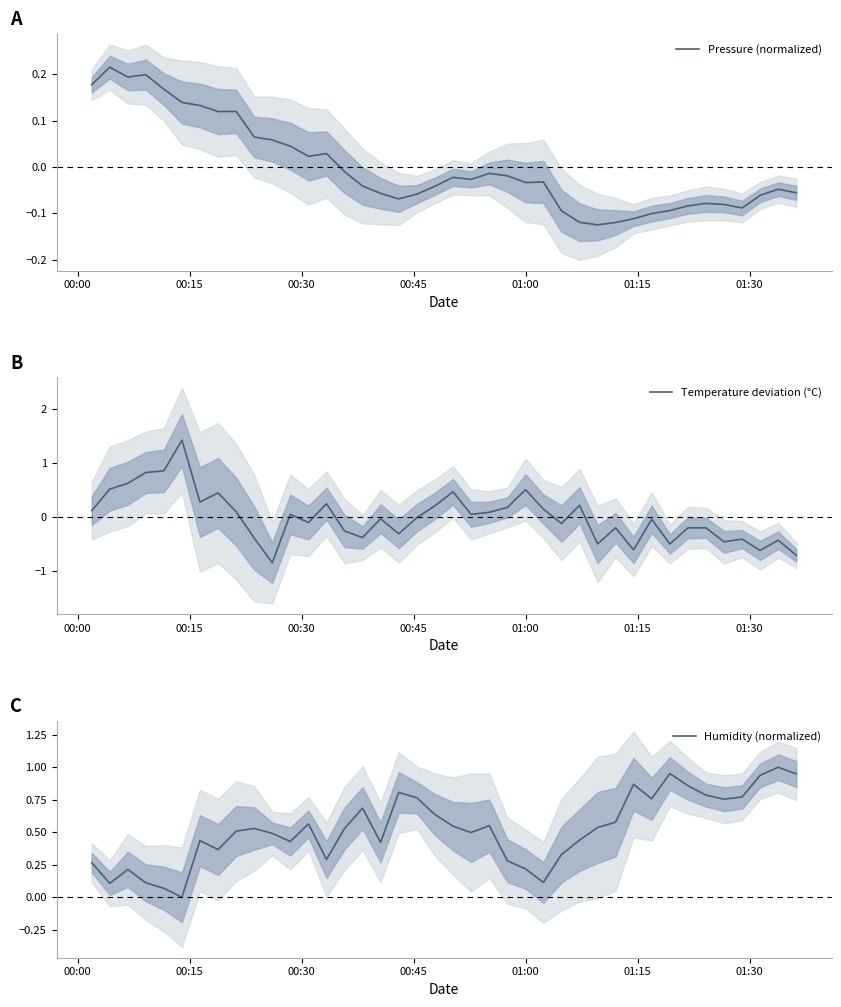

How many values in Temperature deviation (°C) are above zero?

19